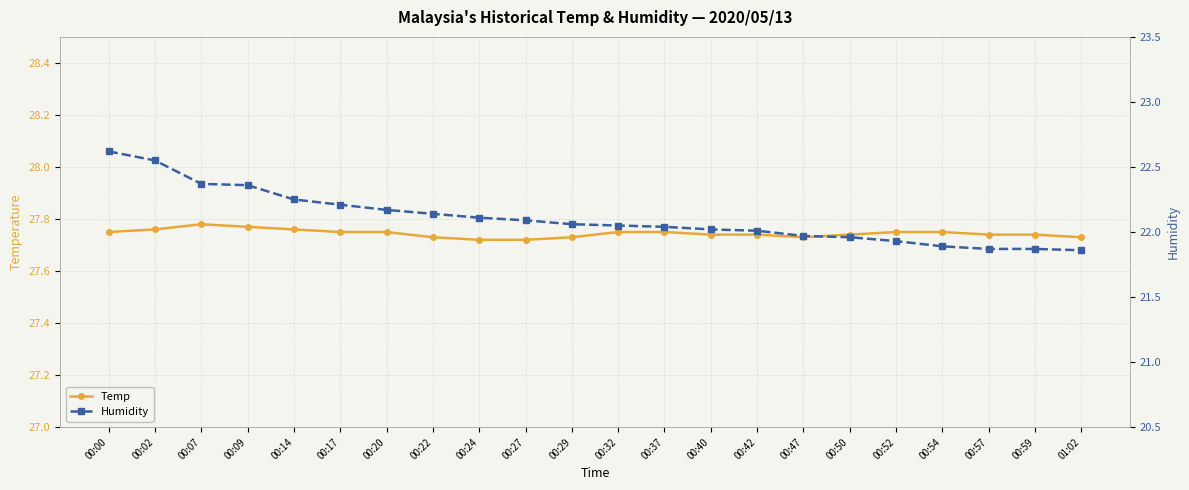

At which category does the chart reach its minimum across all series?

01:02